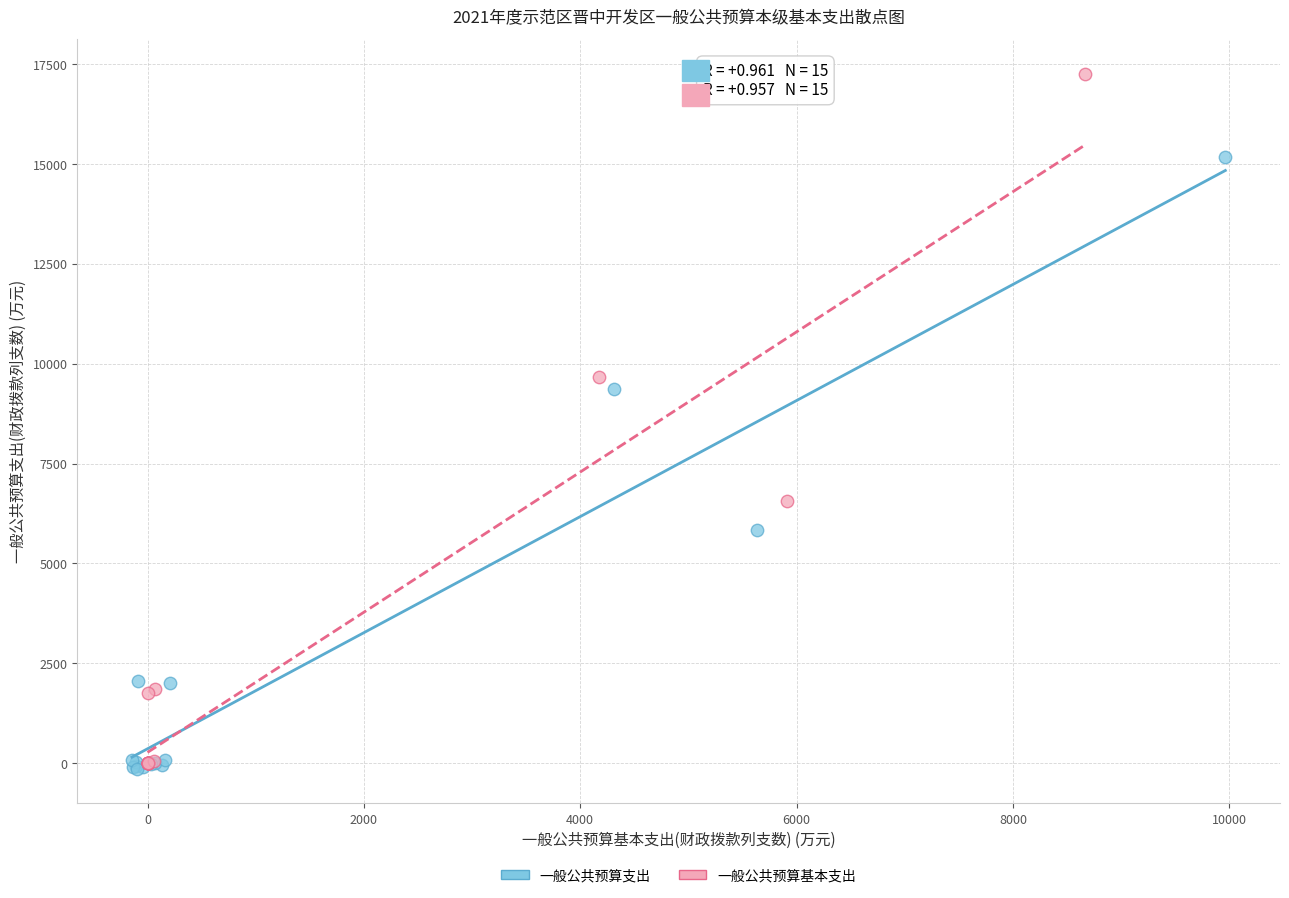

Which series reaches the maximum Y coordinate?

一般公共预算基本支出